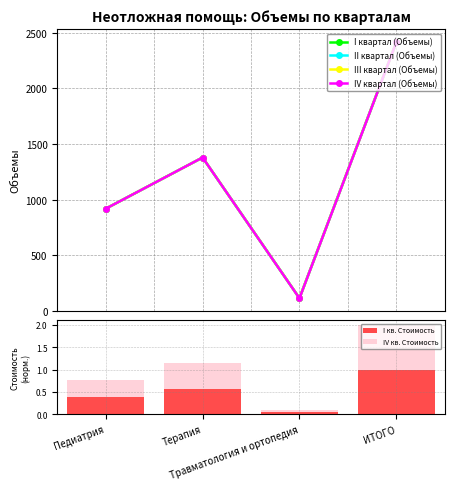

Which series has the widest spread of values?

I квартал (Объемы)